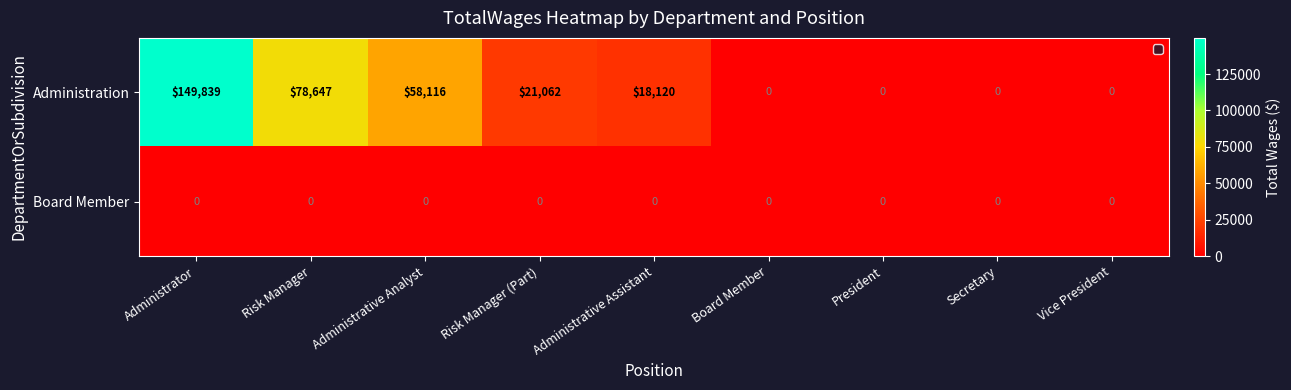

At how many categories does at least one series exceed 51952?

3